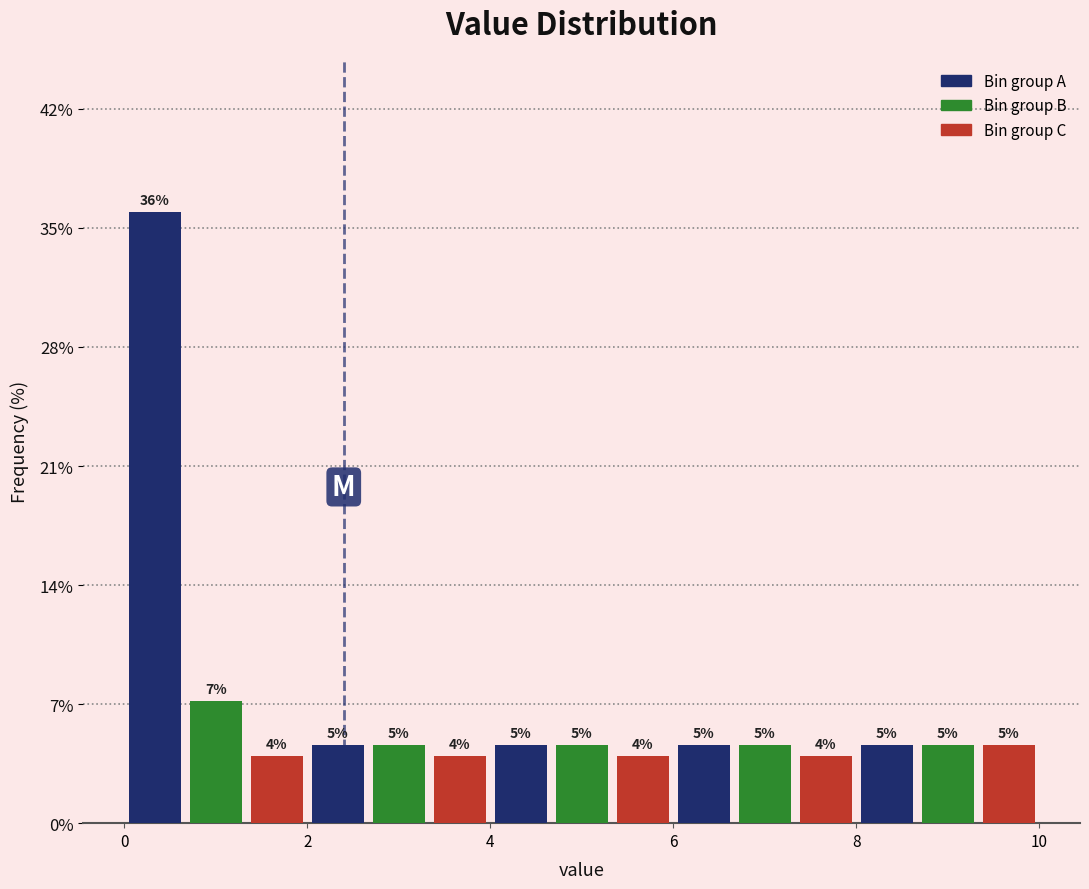

Around what value on the x-axis is the tallest bar? Give the approximate position of its centre, as read against the axis.

0.4